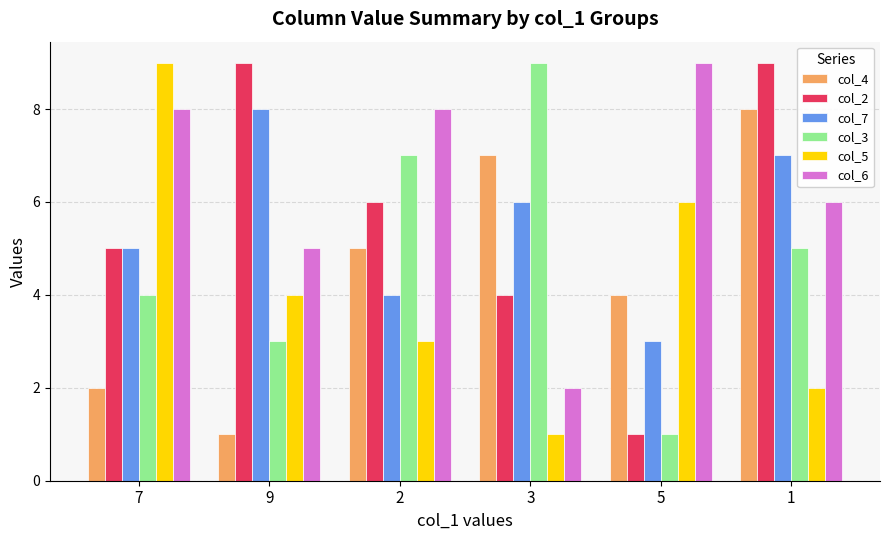

How many col_4 values are between 2 and 7?

4